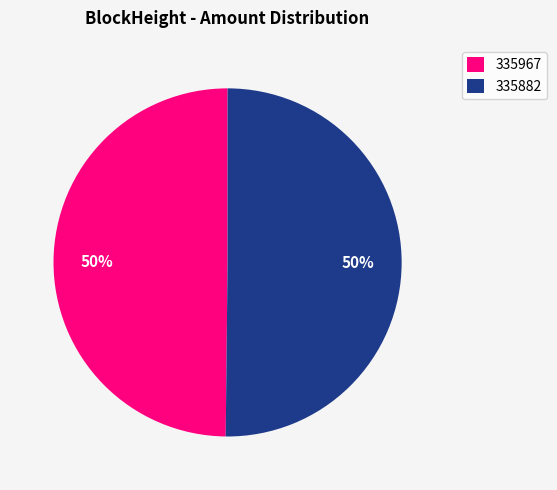

To the nearest percent, what percentage of the pie is 335882?

50%